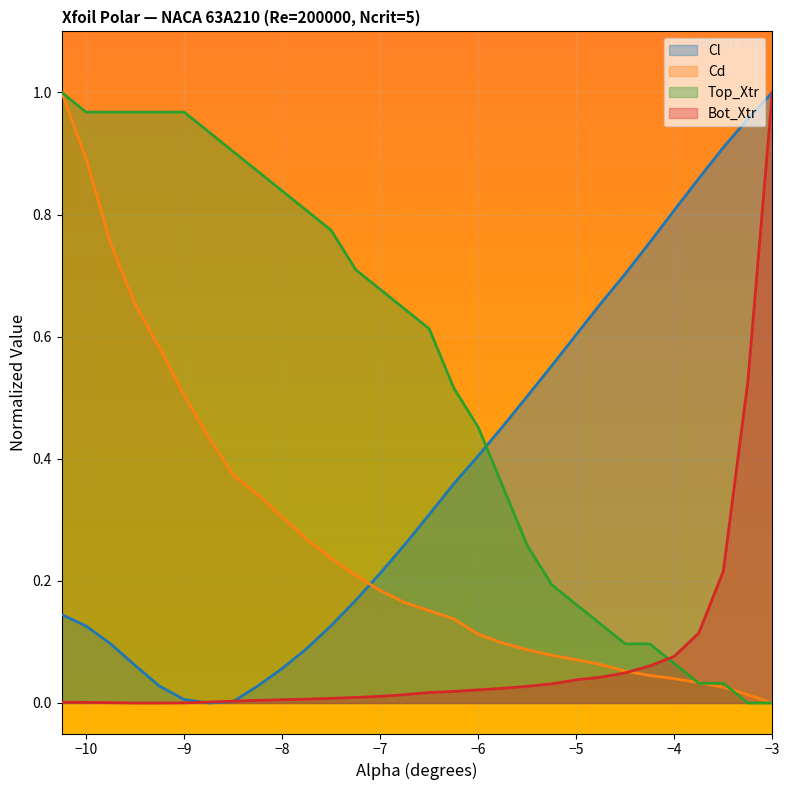

How many lines are shown in the chart?

4